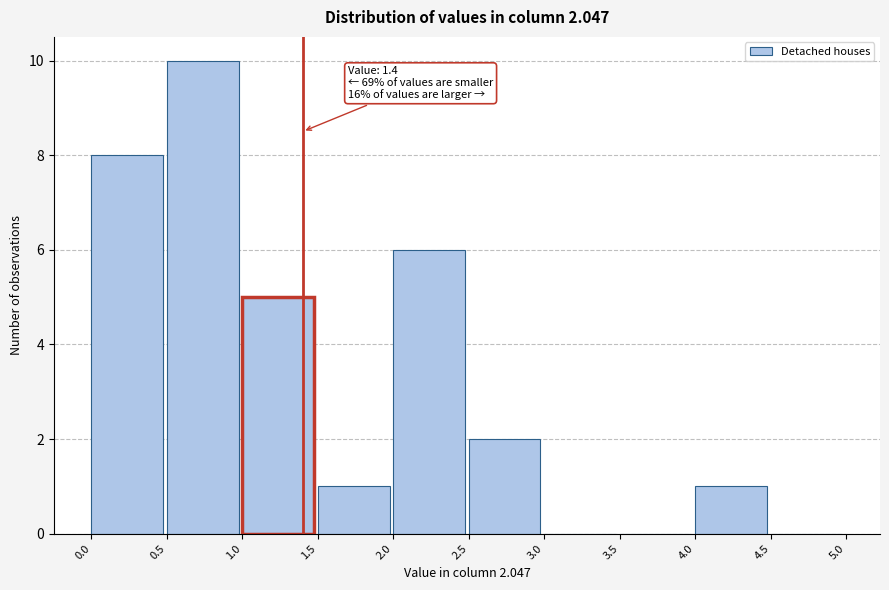

Which range on the x-axis has the tallest bar?

0.5 to 1.0